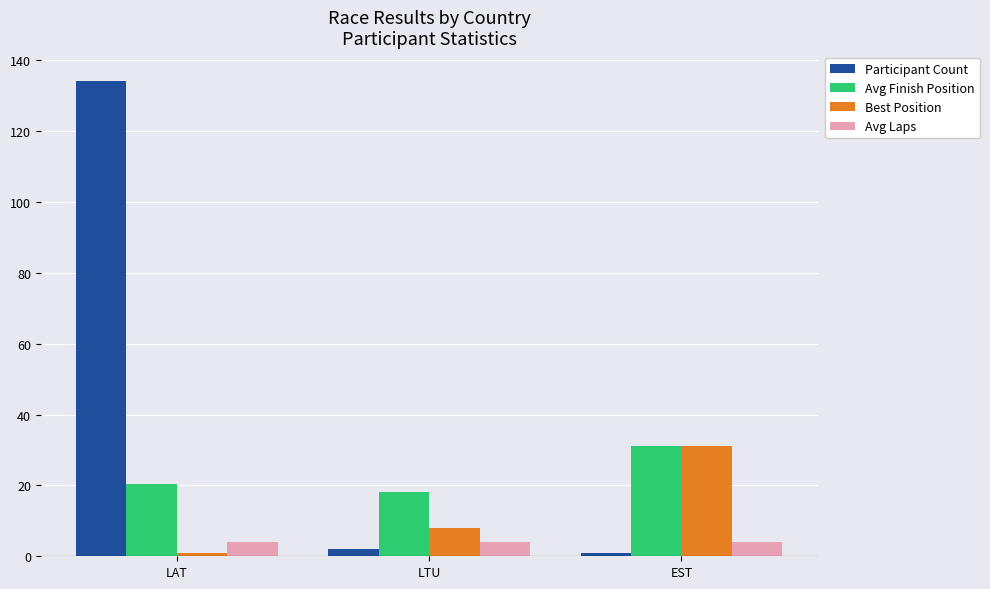

How many bars are there in total?

12